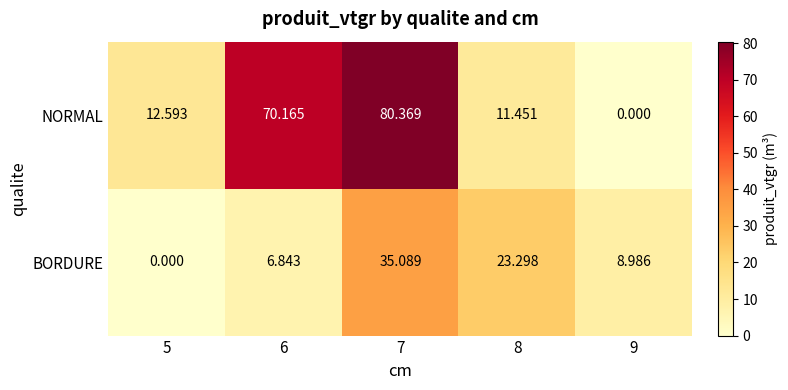

Rank the series at 7 from lowest to highest value.

BORDURE, NORMAL